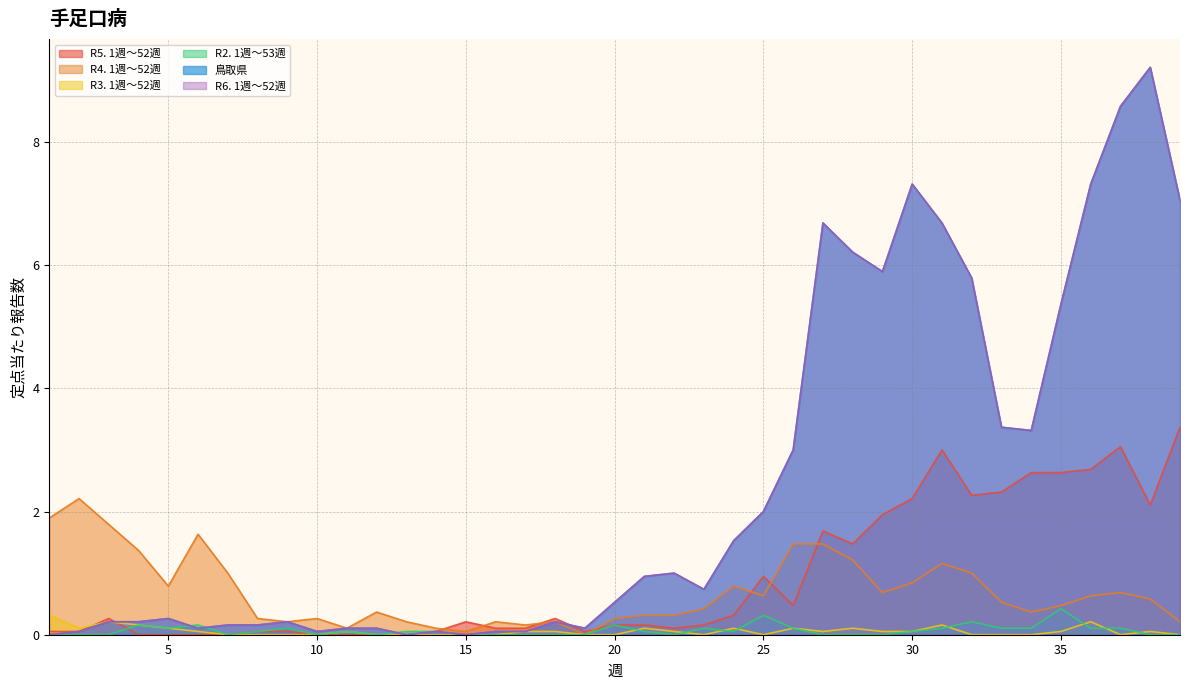

How many data points does each series have?

39